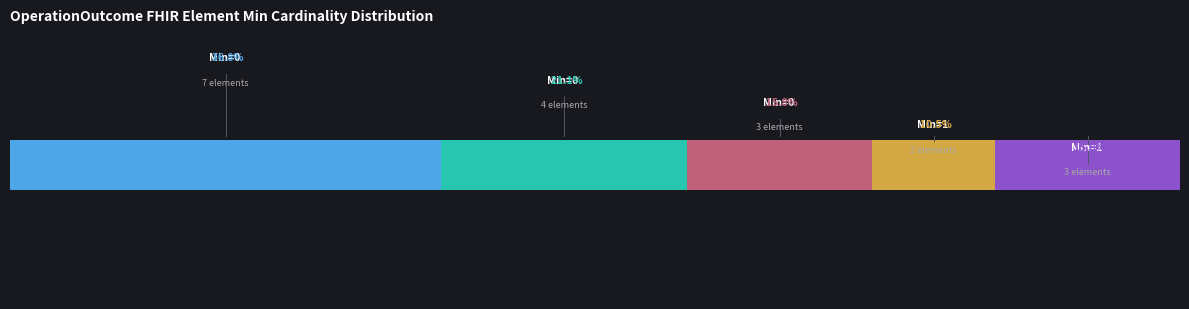

Is it true that Min equals 0 at OperationOutcome.issue.modifierExtension?

False